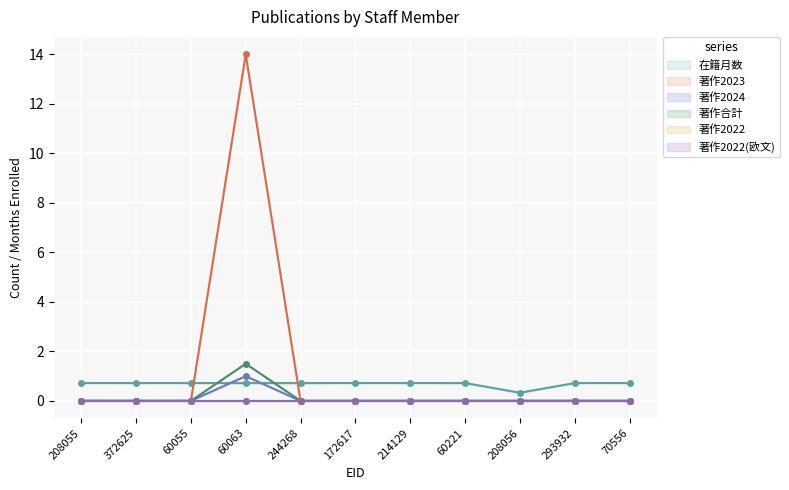

What is the spread (max minus min) of values at 293932?

0.7